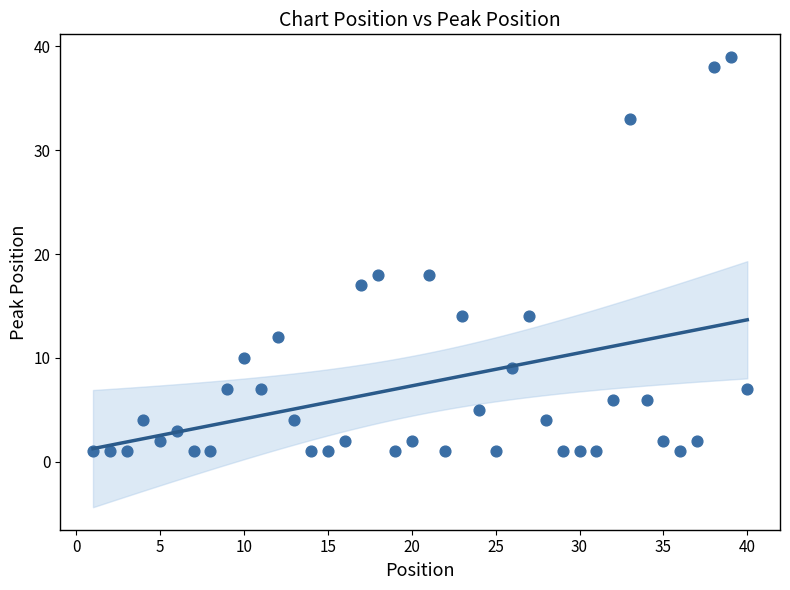

What is the range of Y values (max minus min)?

38